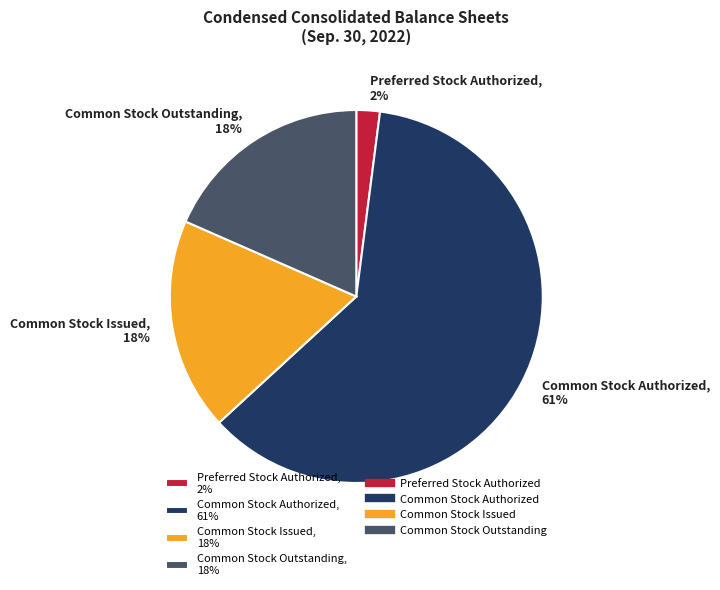

True or false: Common Stock Issued accounts for 29% of the total.

False